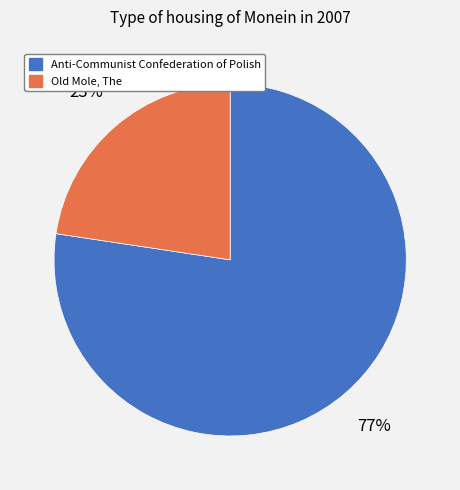

The Anti-Communist Confederation of Polish slice represents 65% of the pie. True or false?

False